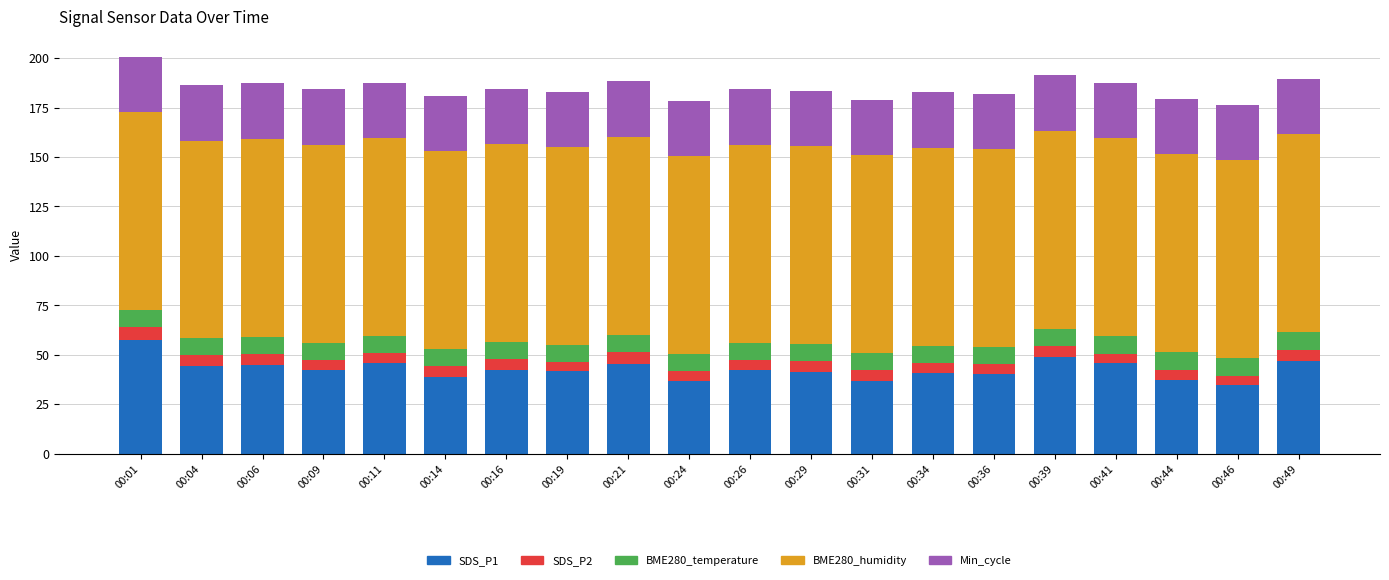

What is the total value across all series at 00:46?

176.4